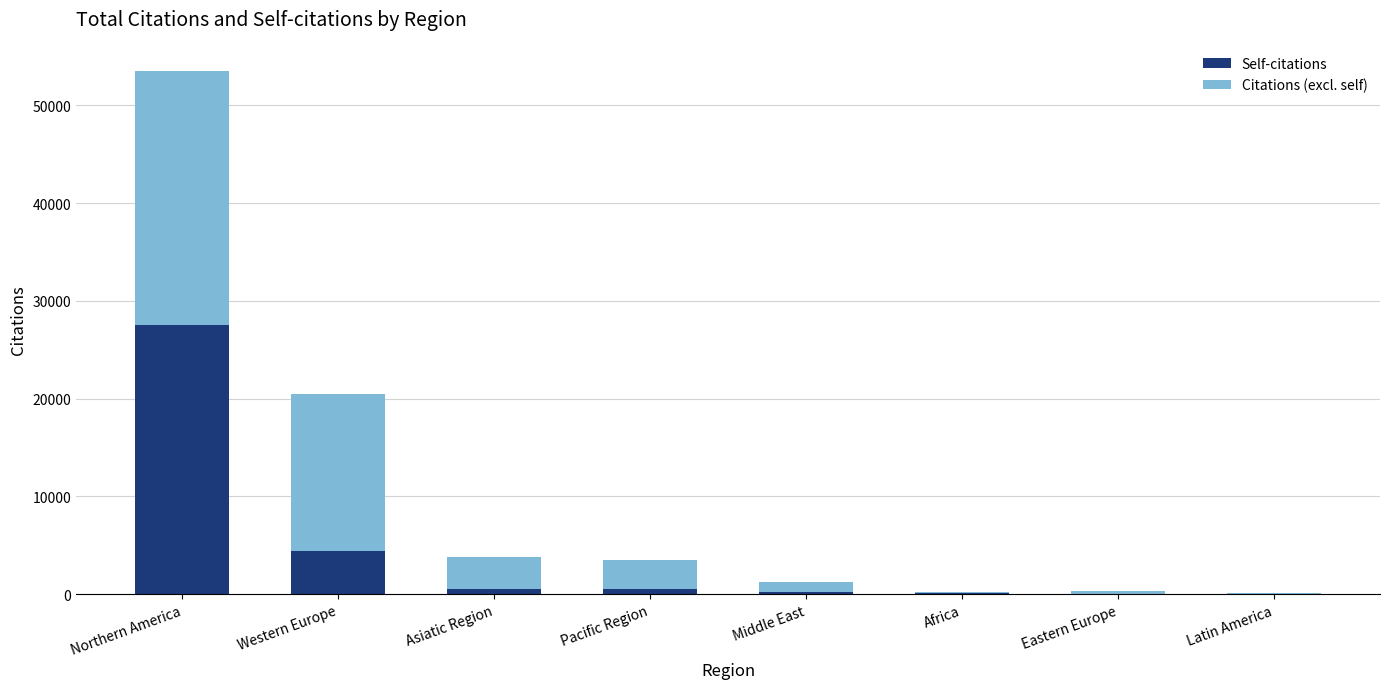

At which category is the sum across all series the highest?

Northern America